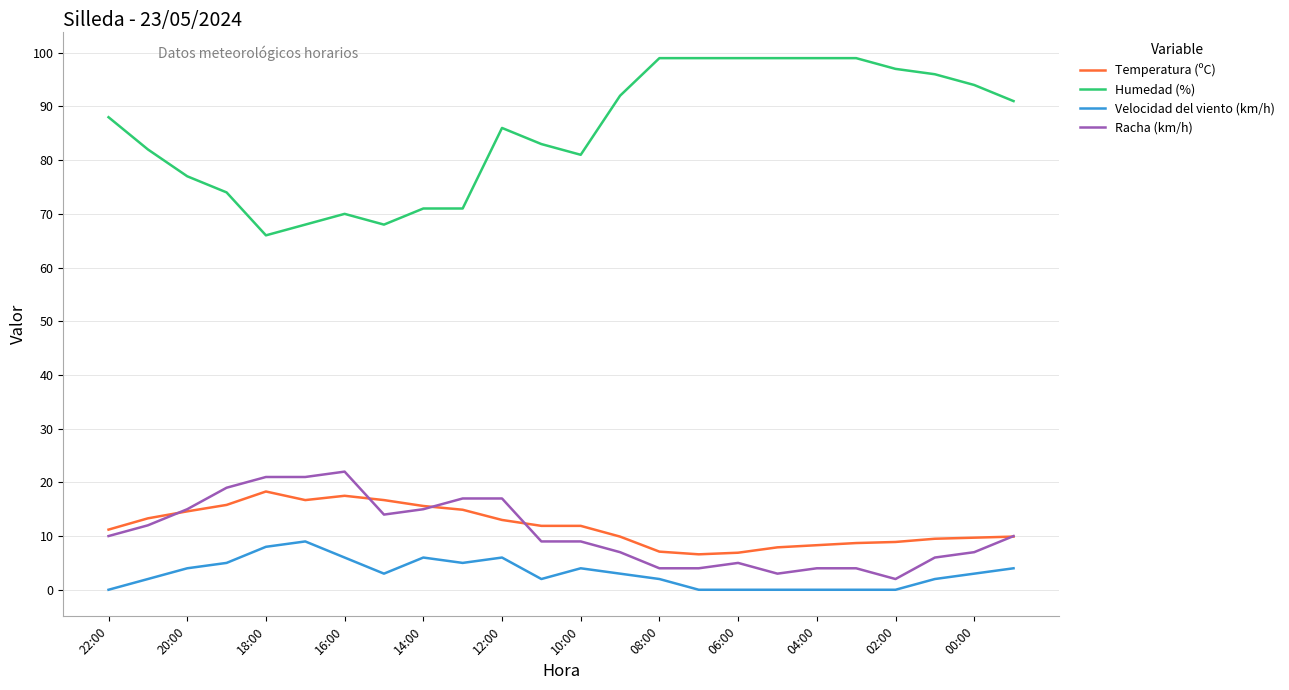

List the series in order of their peak value, lowest first.

Velocidad del viento (km/h), Temperatura (ºC), Racha (km/h), Humedad (%)